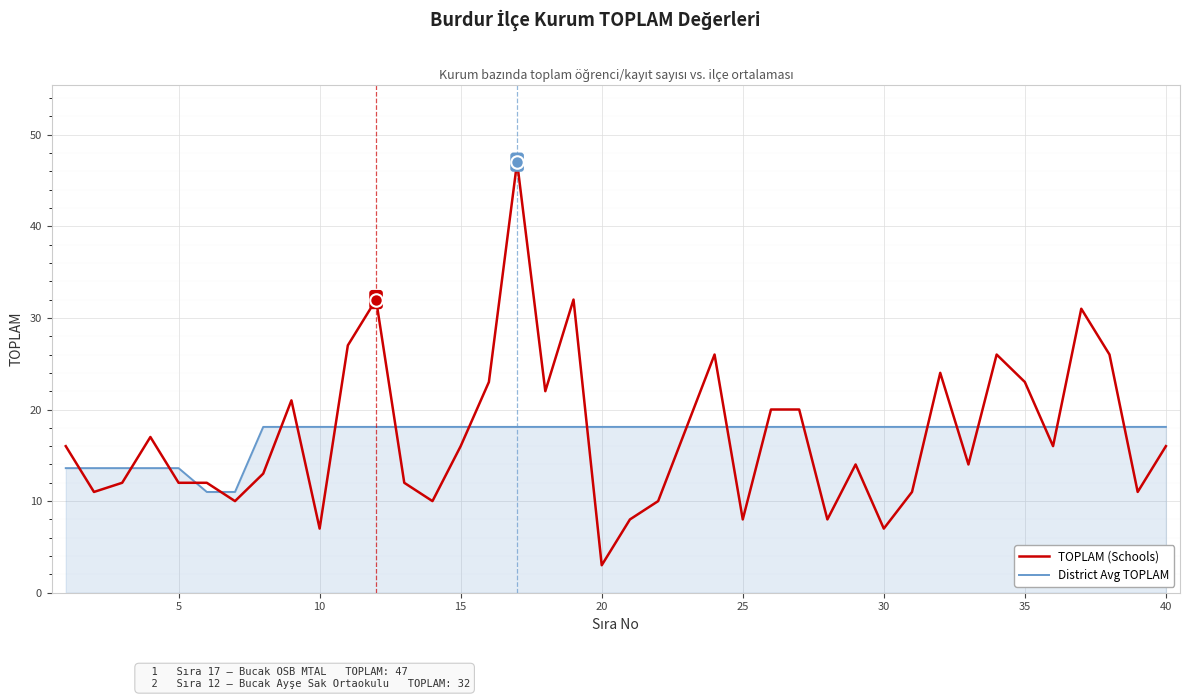

What is the average value of the TOPLAM (Schools) series?

17.3